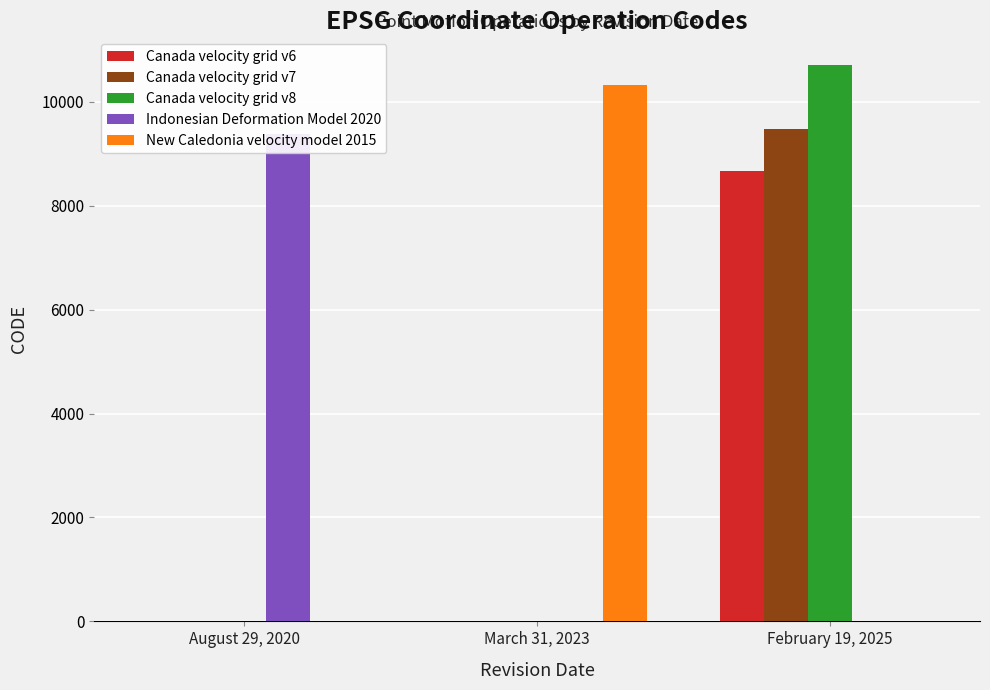

What is the label of the 3rd bar from the left?

February 19, 2025